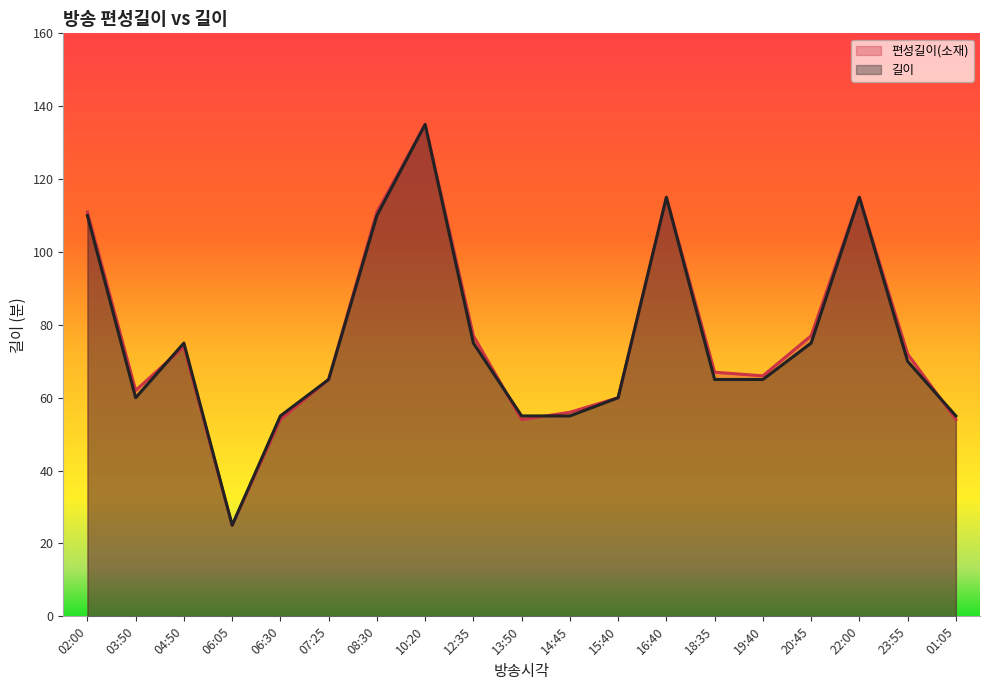

The value of 길이 at 01:05 is 55. True or false?

True